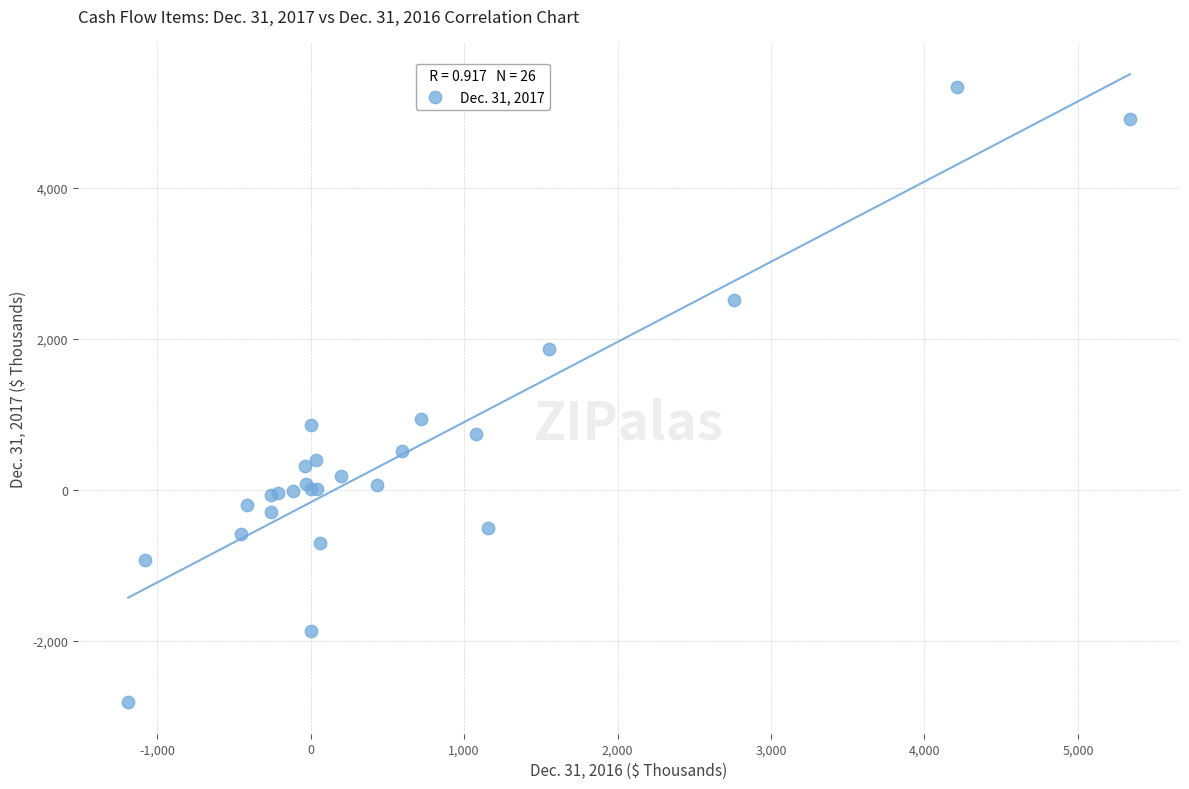

What Y value in the scatter plot is closest to 1261?

943